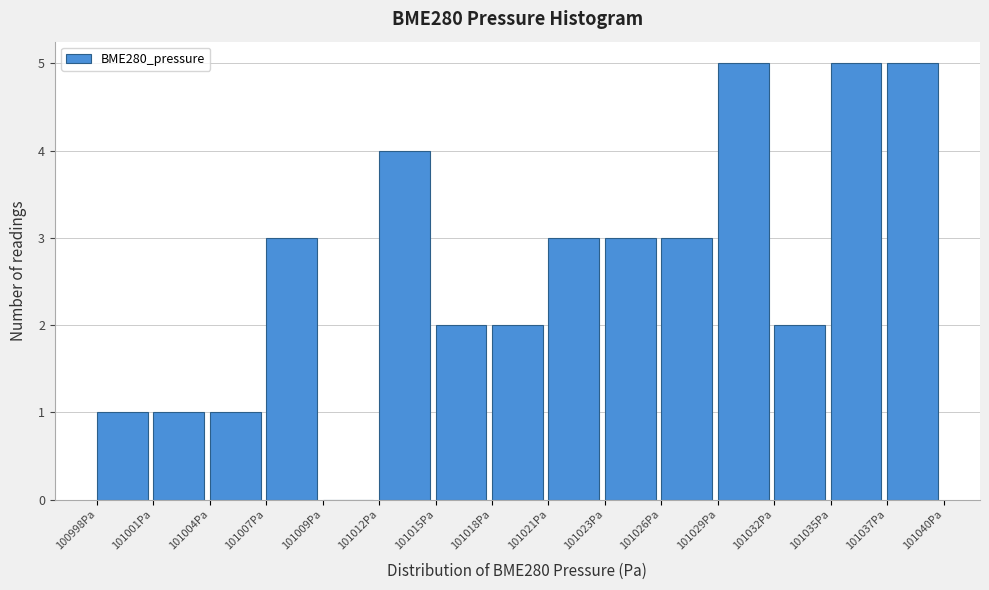

Reading left to right, extract all data points from this chart.

100998Pa=1	101001Pa=1	101004Pa=1	101007Pa=3	101009Pa=0	101012Pa=4	101015Pa=2	101018Pa=2	101021Pa=3	101023Pa=3	101026Pa=3	101029Pa=5	101032Pa=2	101035Pa=5	101037Pa=5